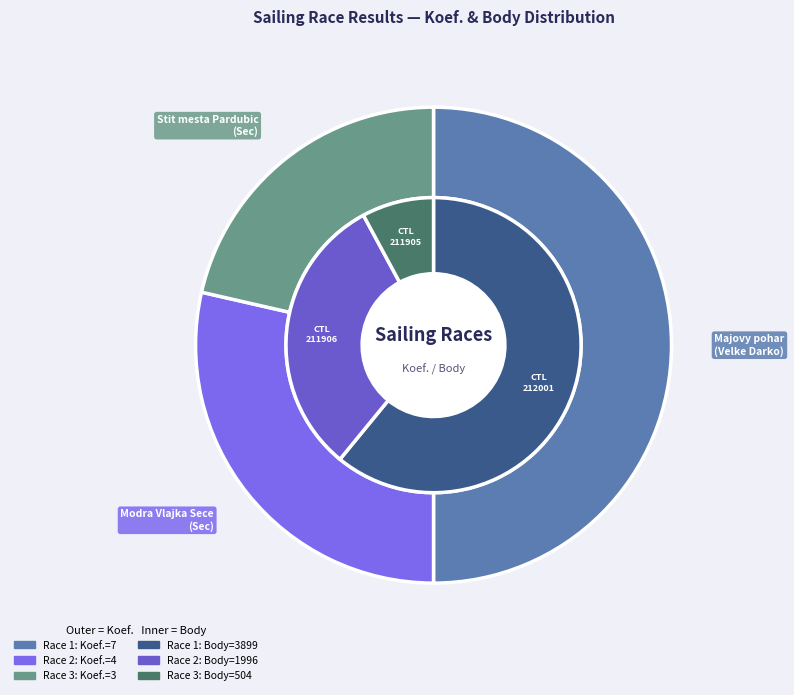

Between 212001 and 211906, which is larger?

212001